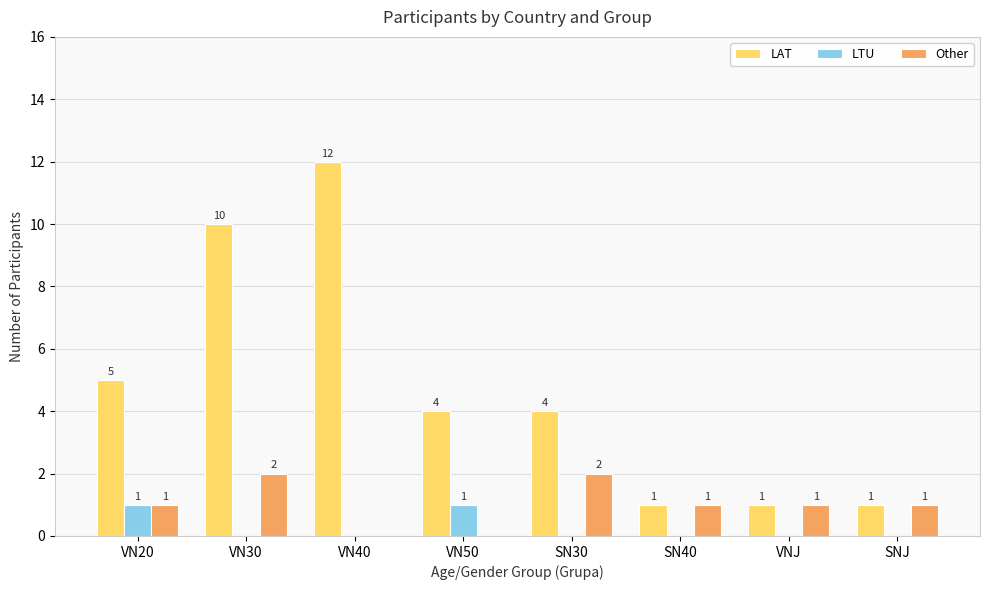

Which series has the widest spread of values?

LAT